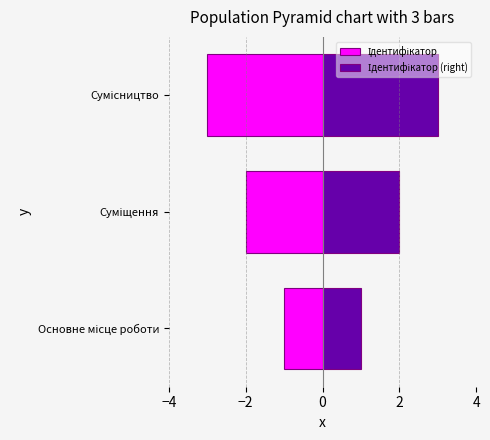

What is the value of the 2nd bar from the left?

2